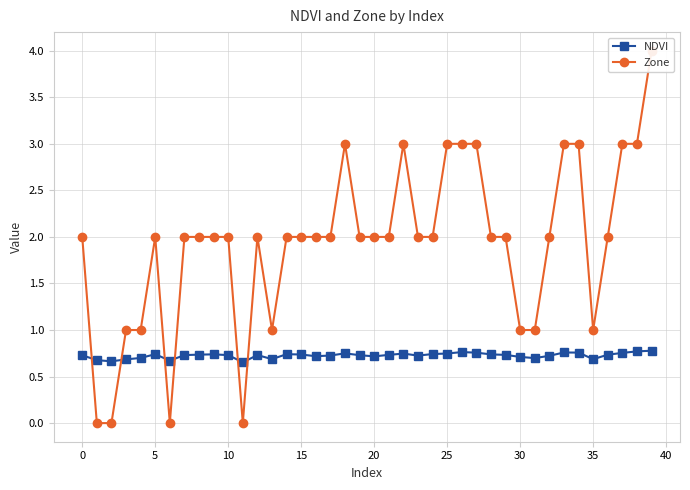

What is the difference between the maximum and minimum values in the NDVI series?

0.1